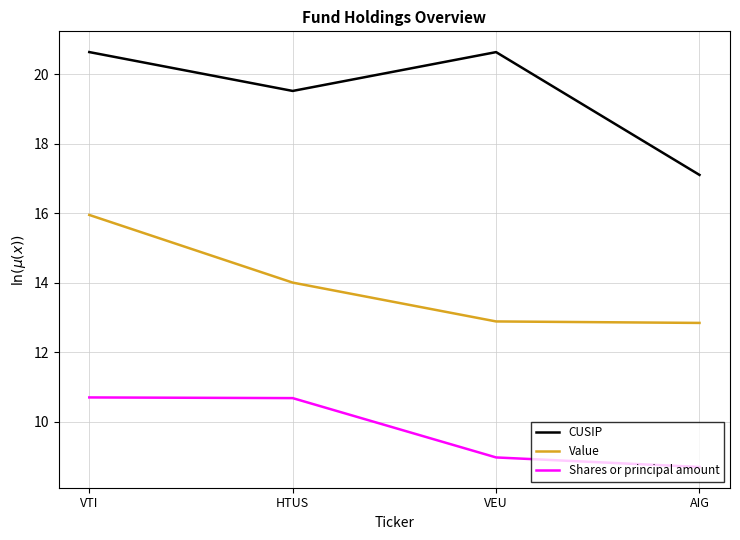

Which series has the widest spread of values?

CUSIP